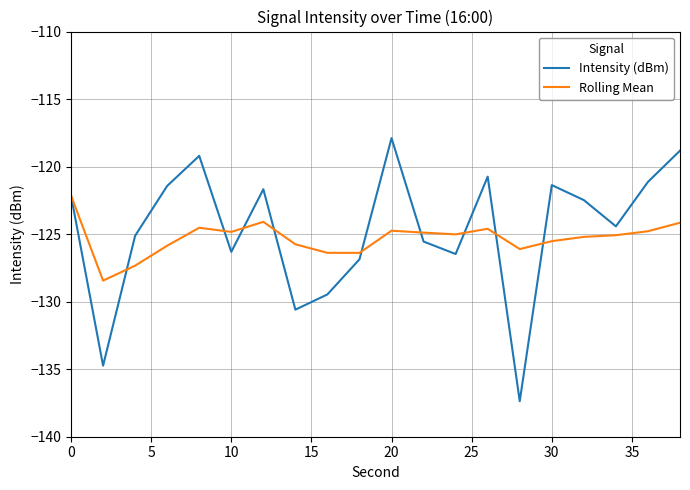

Which series has the largest range (max minus min)?

Intensity (dBm)